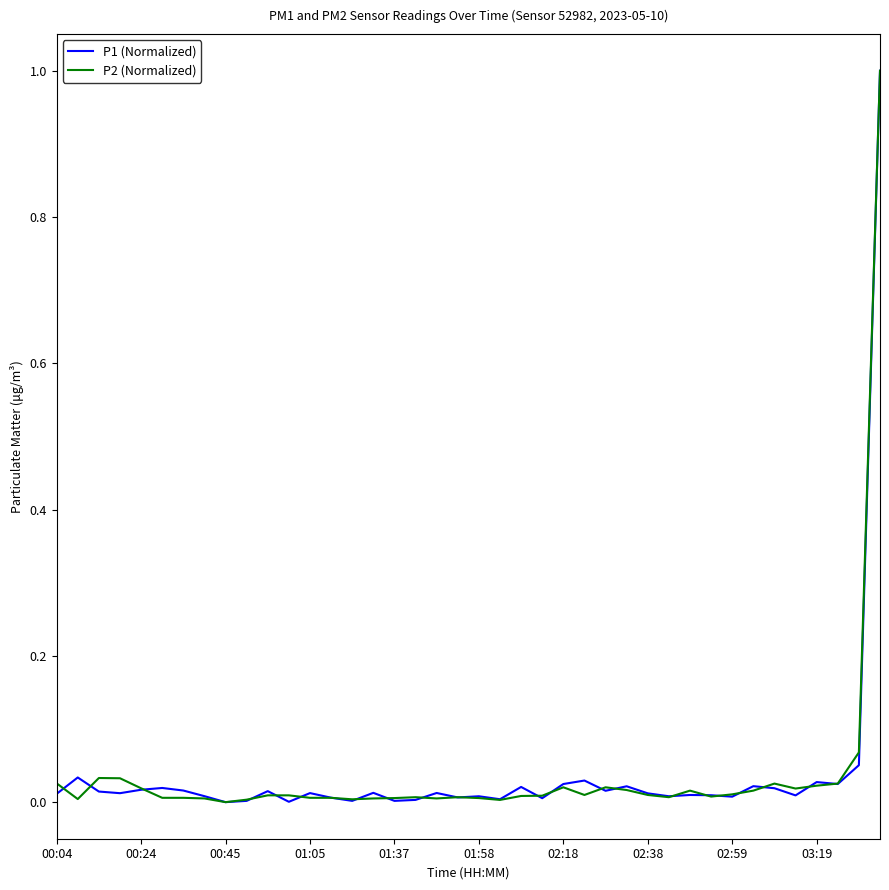

What is the highest value of the P1 (Normalized) series?

1.0